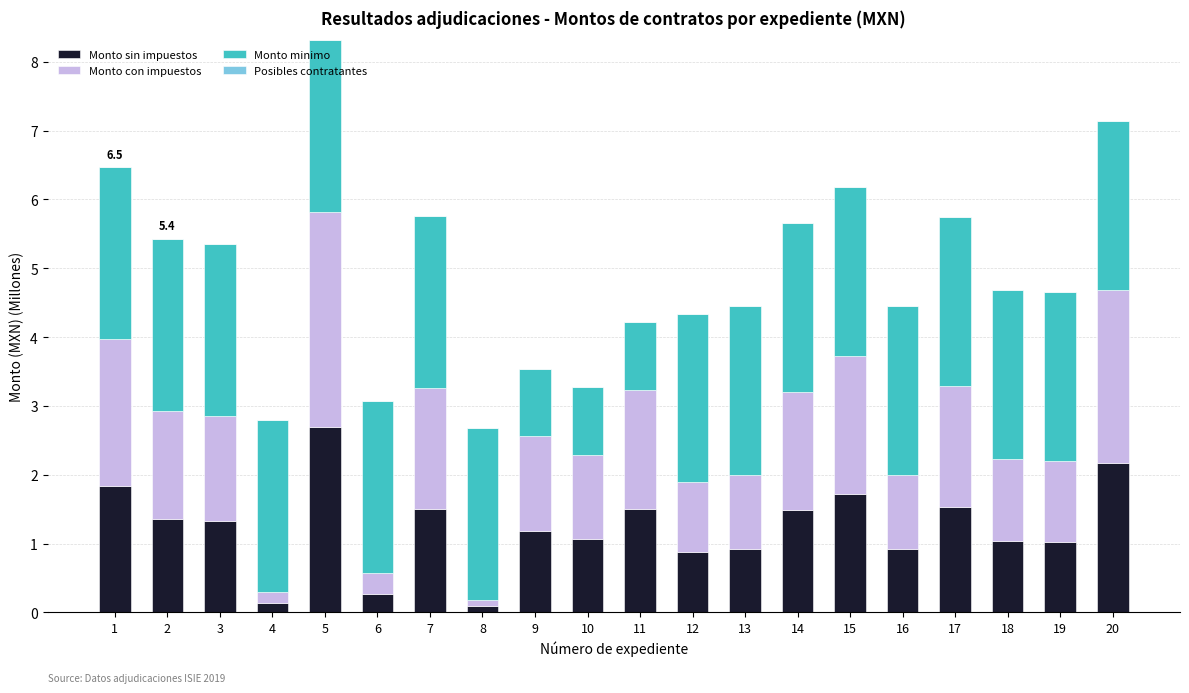

At which category is the sum across all series the highest?

5